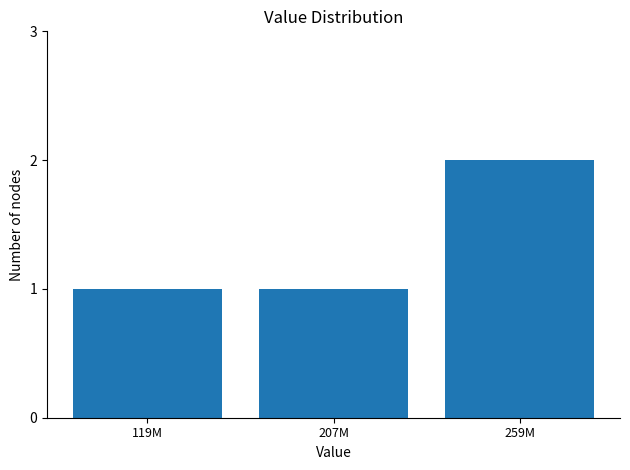

Reading left to right, extract all data points from this chart.

1	1	2